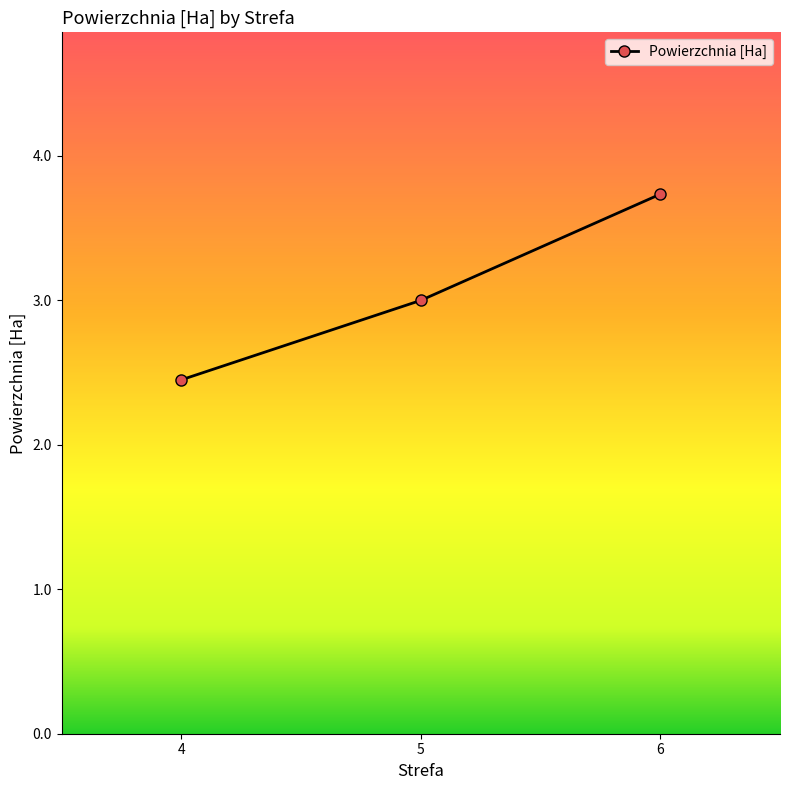

Rank the categories by value from lowest to highest.

4, 5, 6